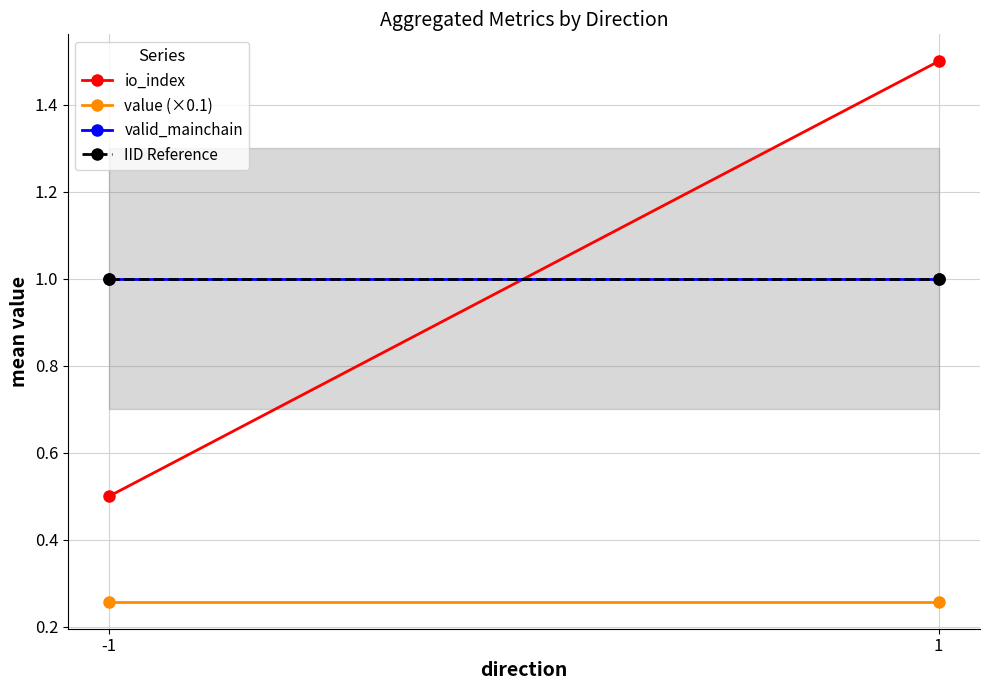

Count the io_index values in the range 0 to 1.

1